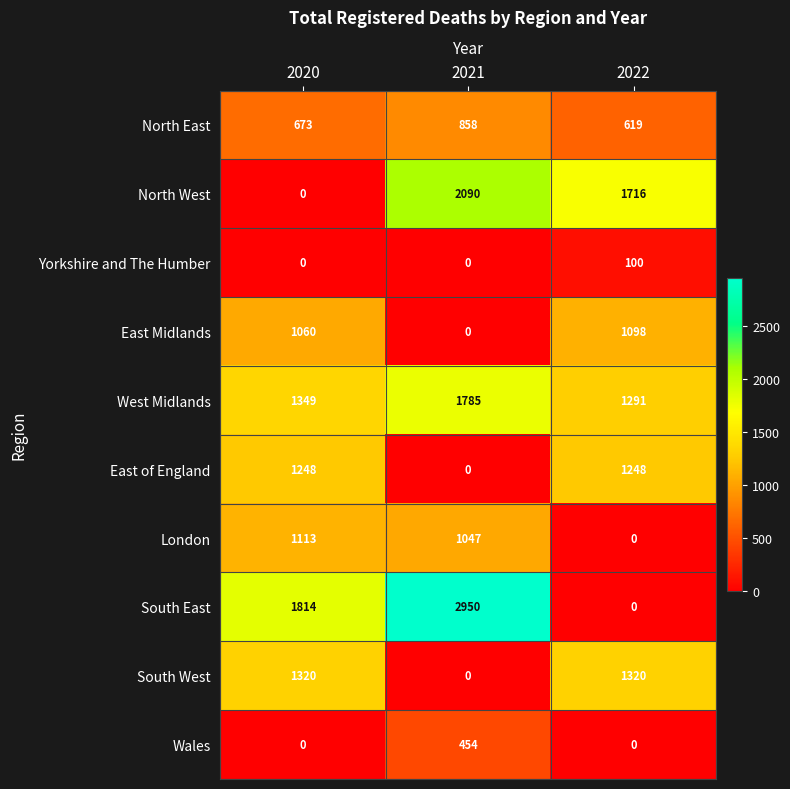

At which category is the sum across all series the highest?

2021